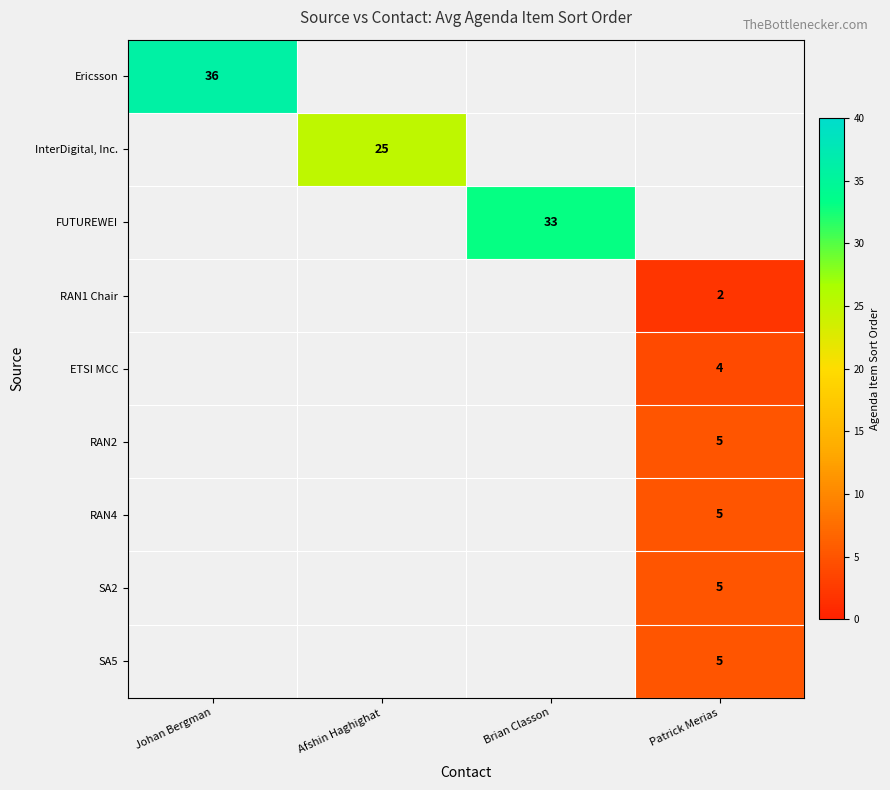

What is the greatest value displayed?

36.0